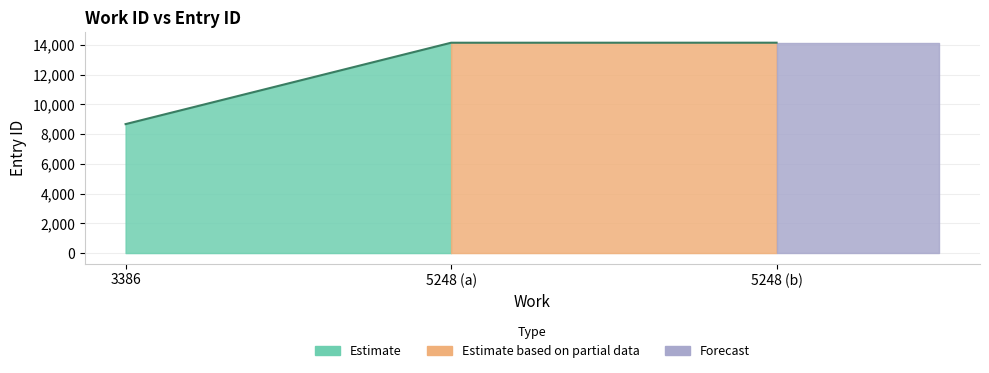

How many lines are shown in the chart?

1